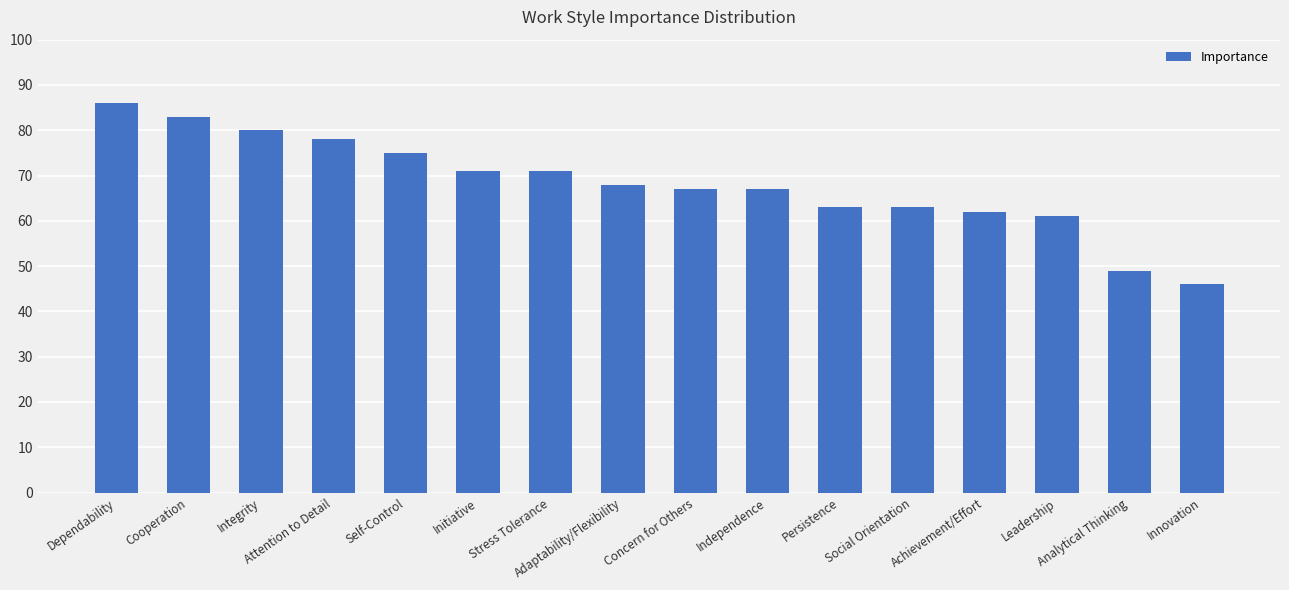

What is the difference between the maximum and minimum values?

40